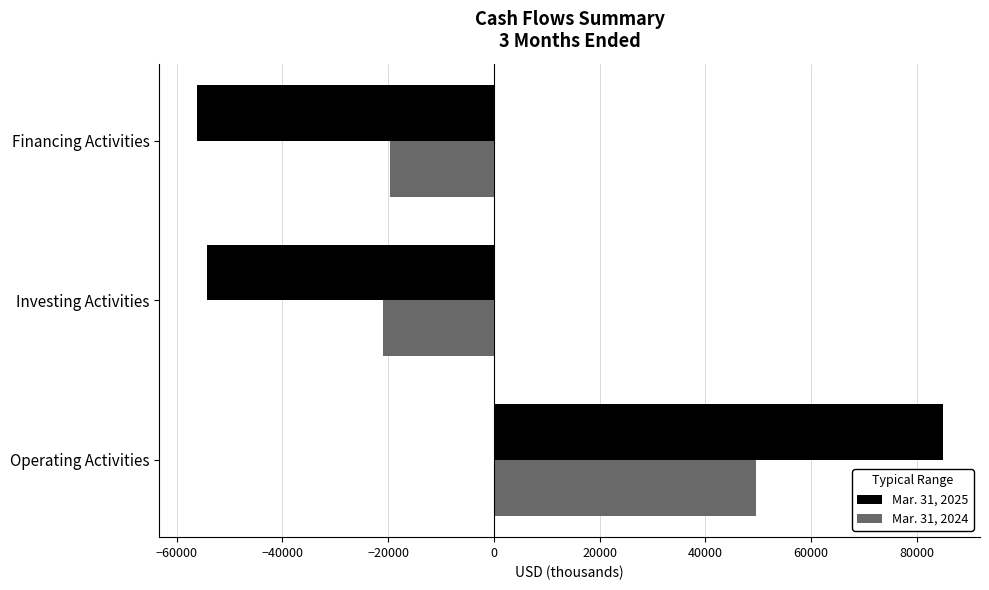

What is the difference between the second highest and minimum values in the Mar. 31, 2024 series?

1354